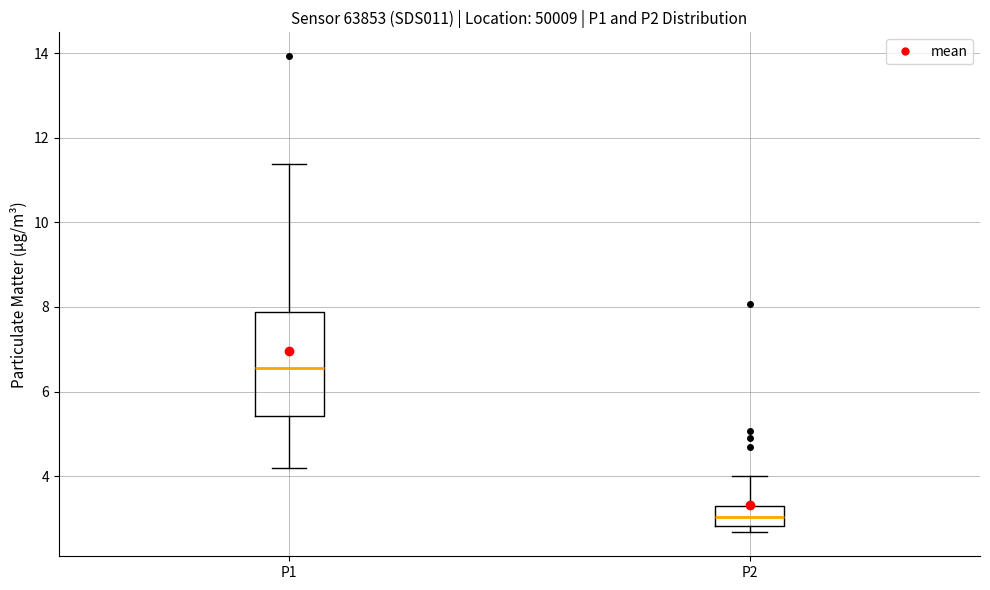

Where does the upper whisker of the box for P1 end on the y-axis? The values are not printed on the chart, so give them approximately, as read against the axis.

11.4